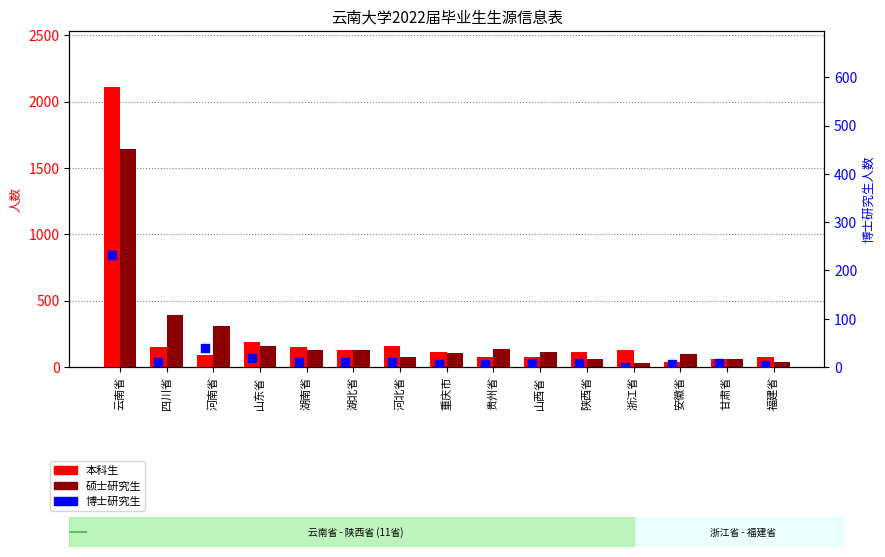

What is the total value across all series at 河南省?

438